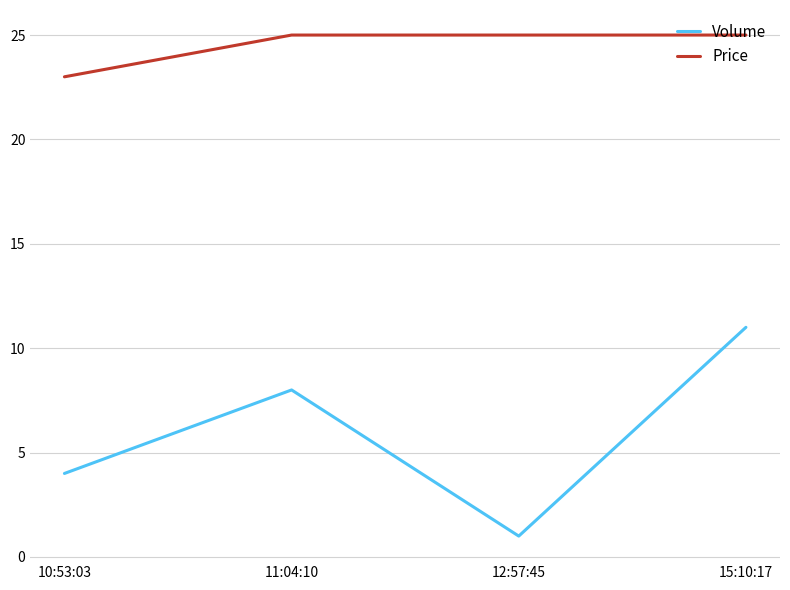

Which series has the largest total across all categories?

Price